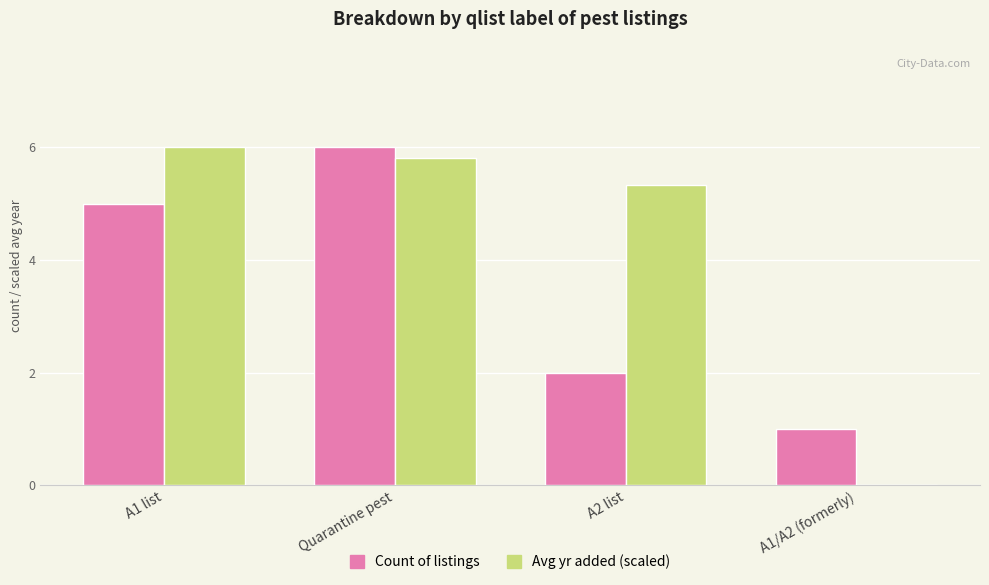

What is the difference between the Count of listings values at A1 list and A1/A2 (formerly)?

4.0